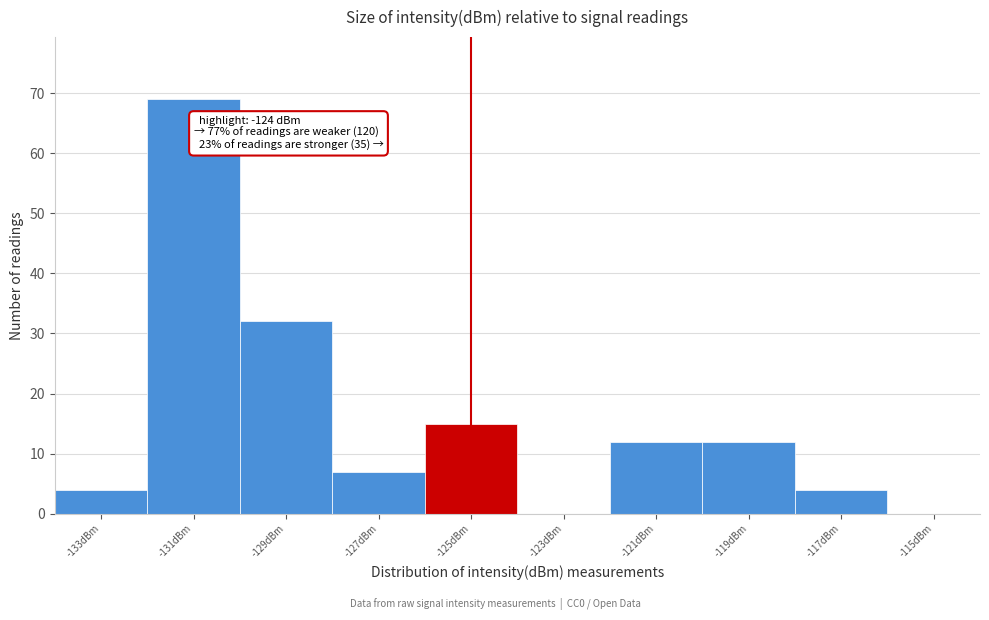

Reading left to right, transcribe all the data shown in this chart.

-133dBm=4	-131dBm=69	-129dBm=32	-127dBm=7	-125dBm=15	-123dBm=0	-121dBm=12	-119dBm=12	-117dBm=4	-115dBm=0